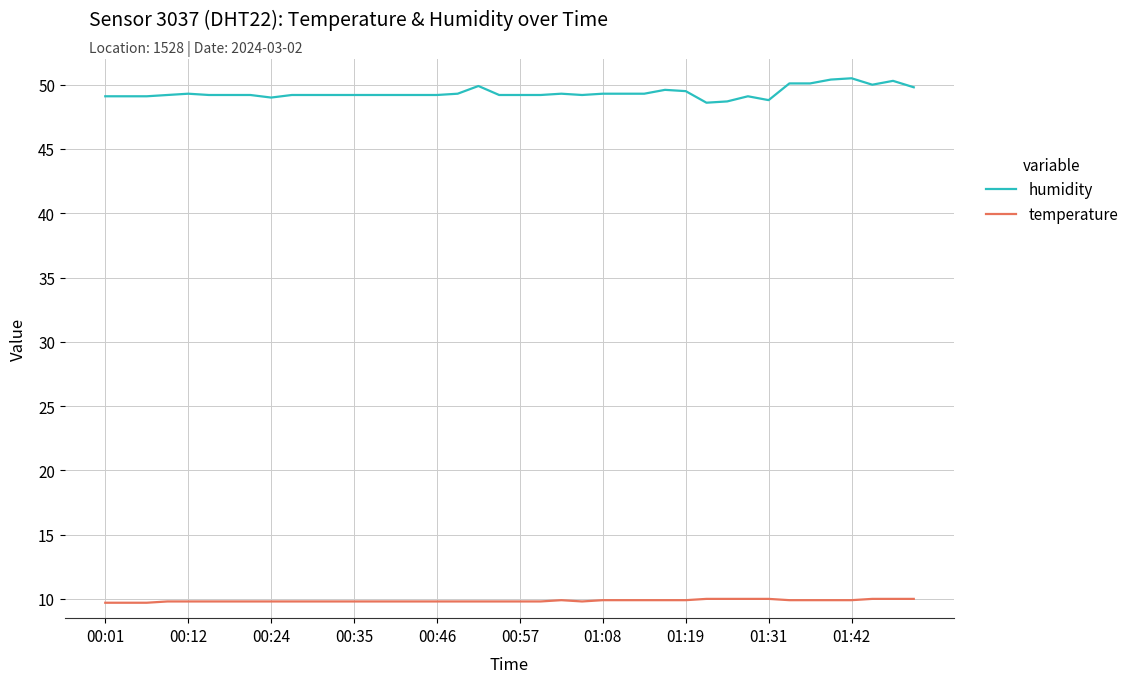

True or false: humidity and temperature cross at least once.

False